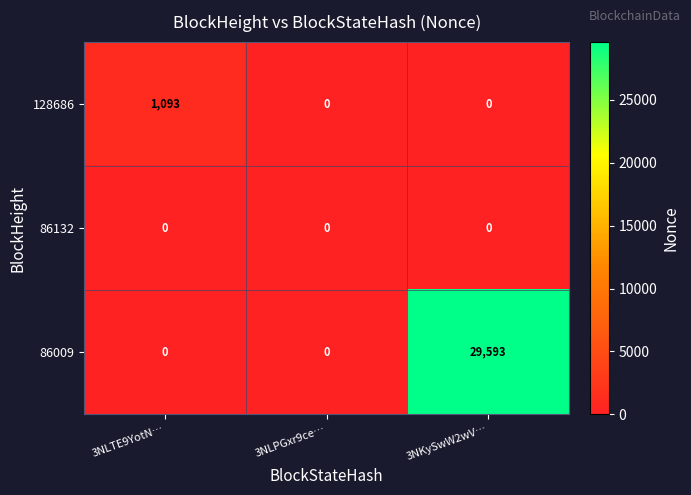

Between 3NLPGxr9ce… and 3NKySwW2wV…, which series saw the biggest shift?

86009